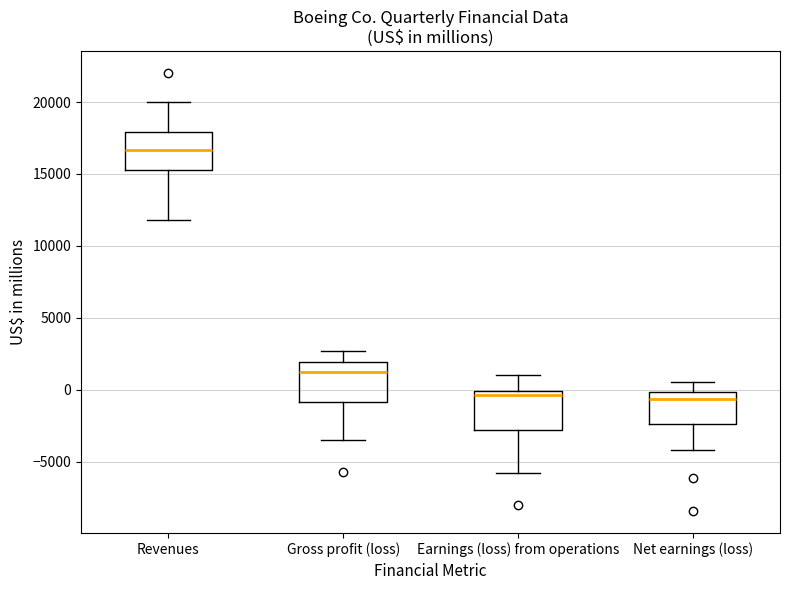

Reading left to right, transcribe this box plot: for each box, give where its median line is, the range the box spans, and where its two whiskers end, as read against the y-axis. The values are not printed on the chart, so give them approximately, as read against the axis.

Revenues: median 16500, box 15000 to 18000, whiskers 12000 to 20000
Gross profit (loss): median 1000, box -1000 to 2000, whiskers -3500 to 2500
Earnings (loss) from operations: median -500, box -3000 to 0, whiskers -6000 to 1000
Net earnings (loss): median -500, box -2500 to 0, whiskers -4000 to 500